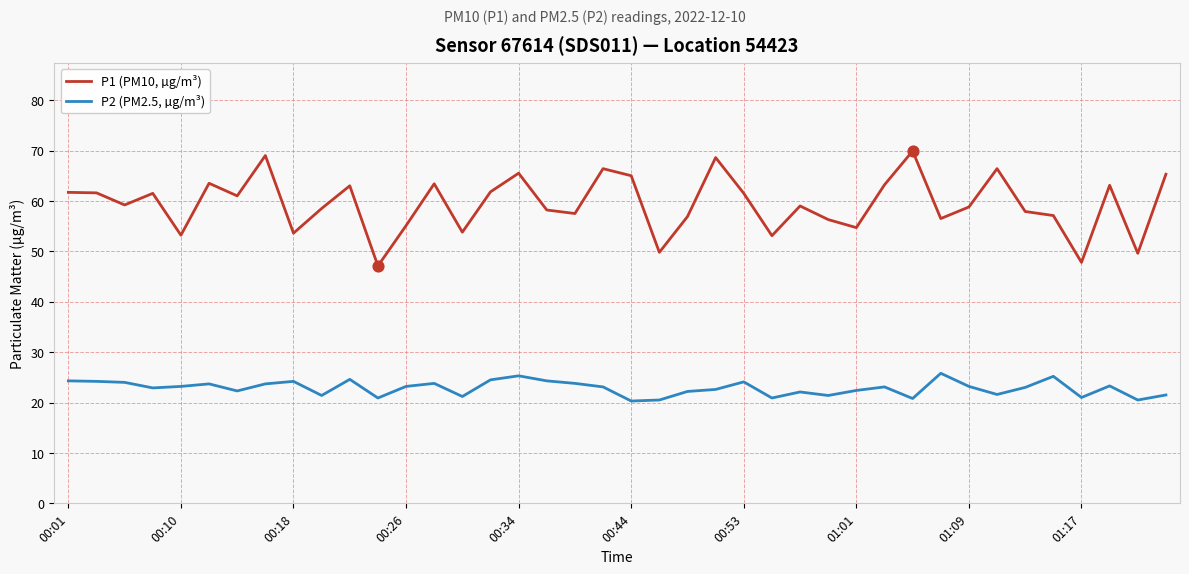

At how many categories does at least one series exceed 42?

40